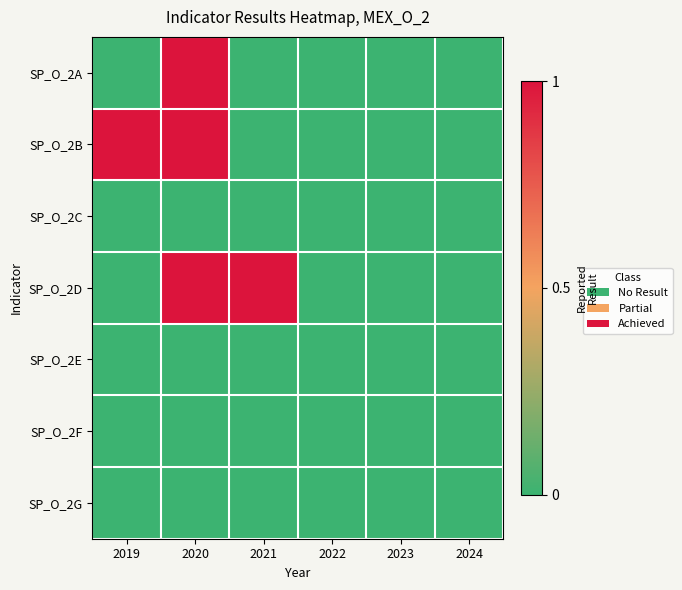

Which has a higher value, 2024 or 2022?

2024